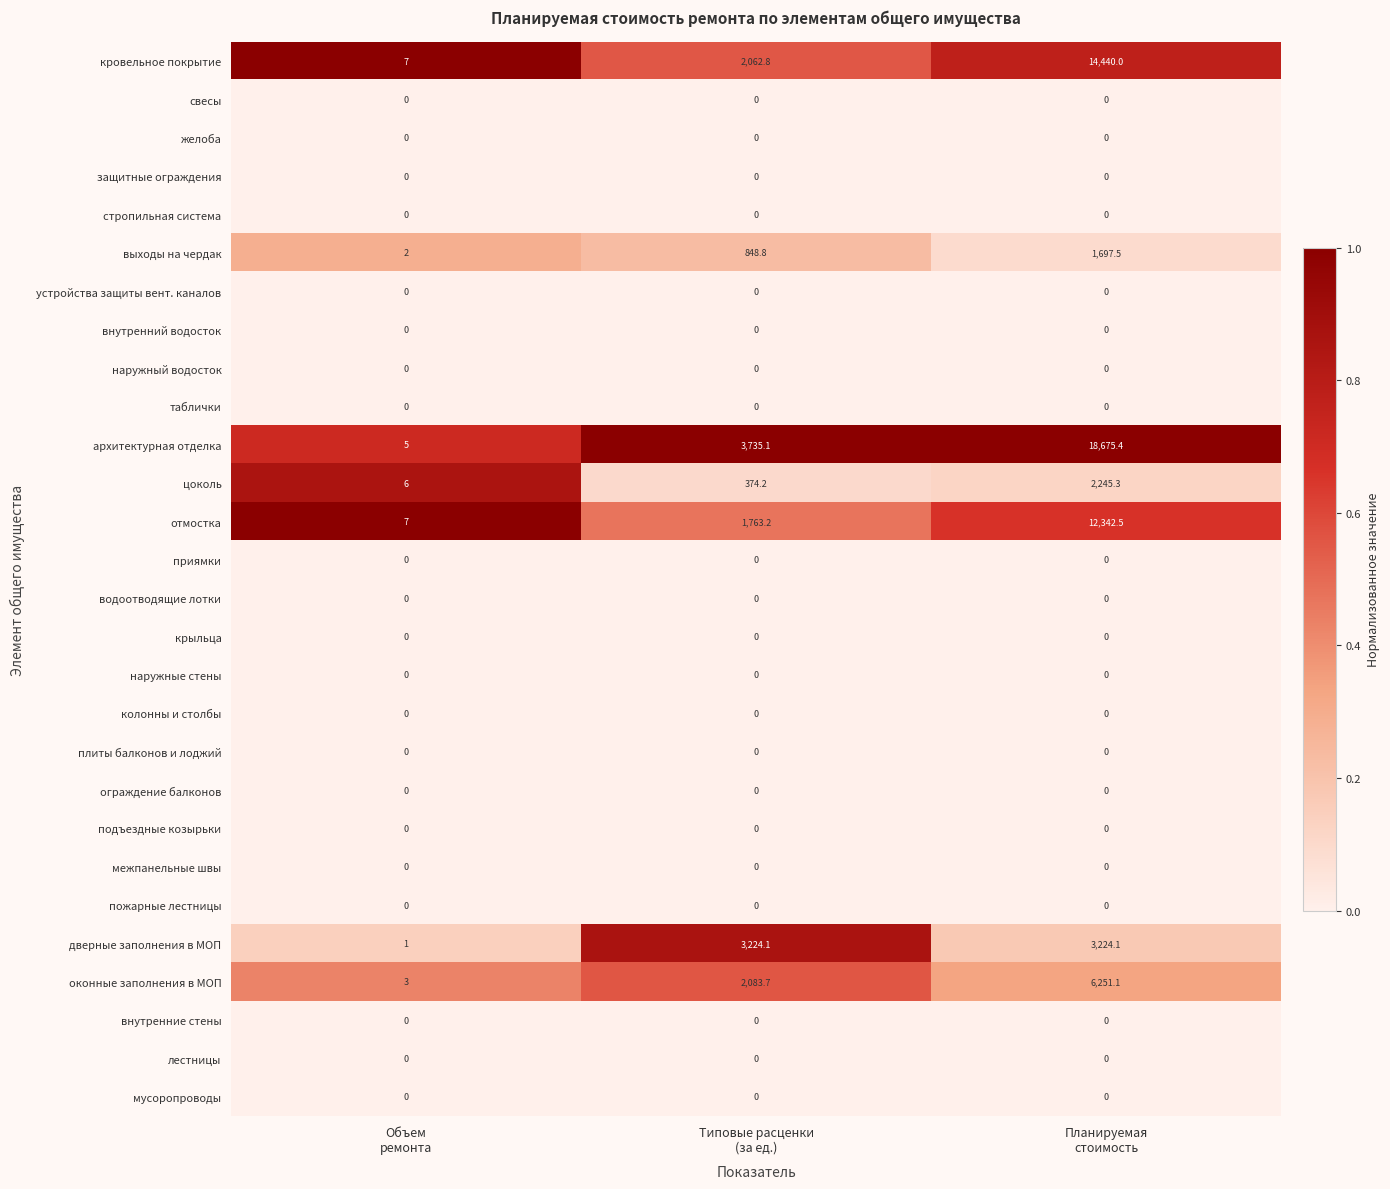

What is the lowest value of the цоколь series?

6.0